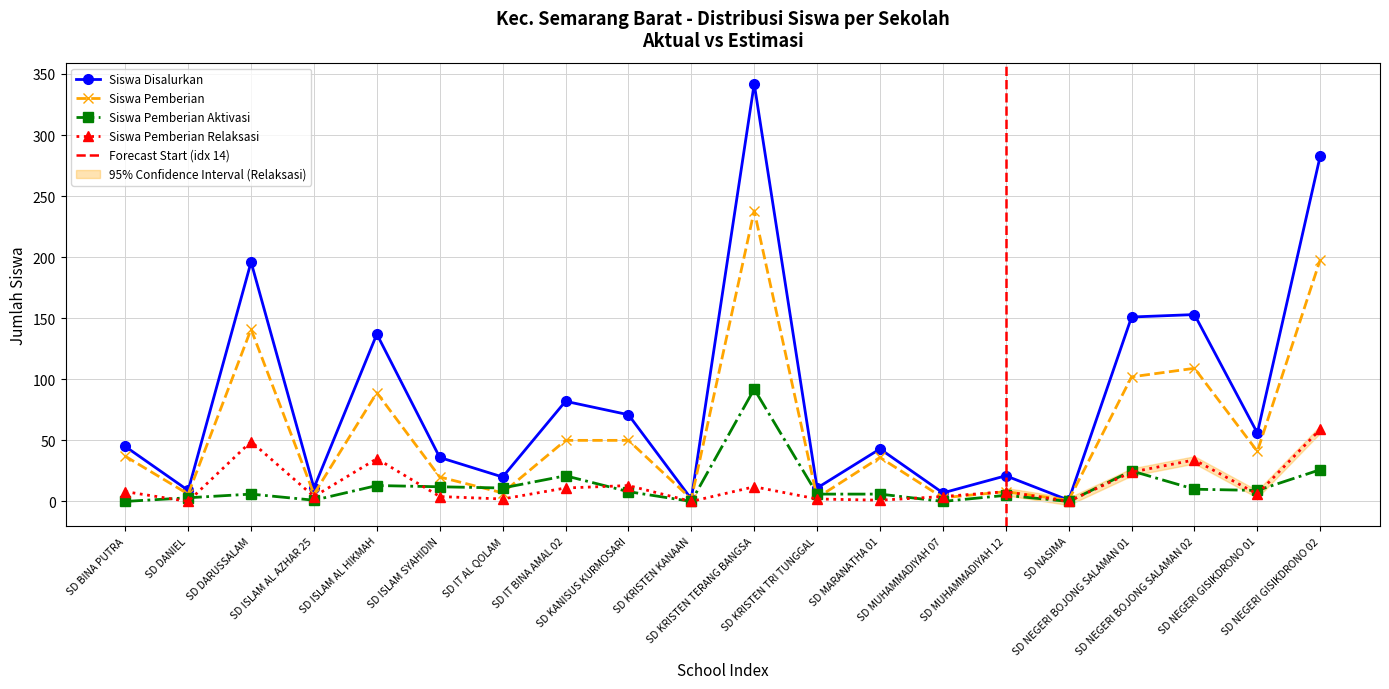

Which series has the largest total across all categories?

Siswa Disalurkan